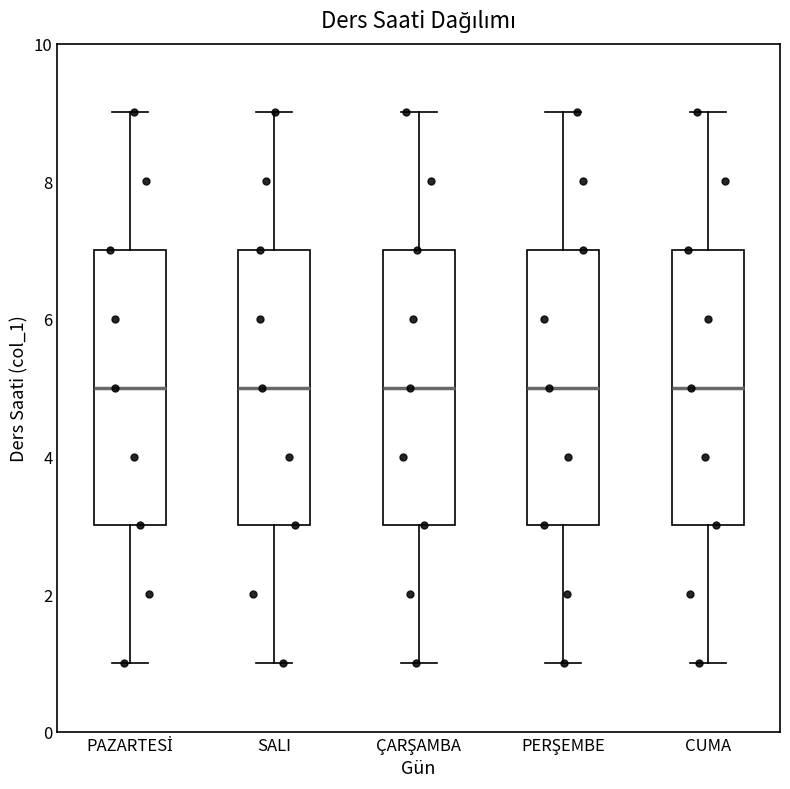

Where does the lower whisker of the box for SALI end on the y-axis? The values are not printed on the chart, so give them approximately, as read against the axis.

1